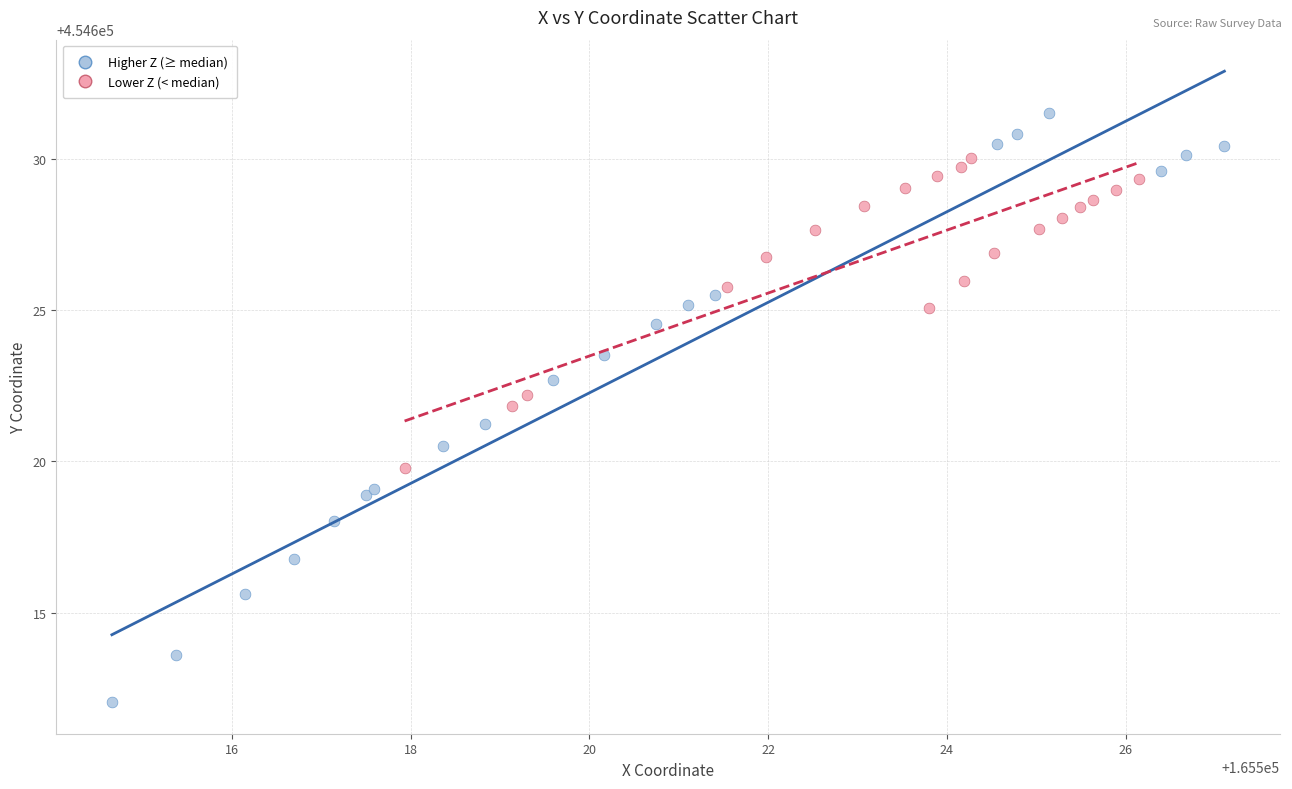

What are all the series names shown in the legend?

Higher Z (≥ median), Lower Z (< median)